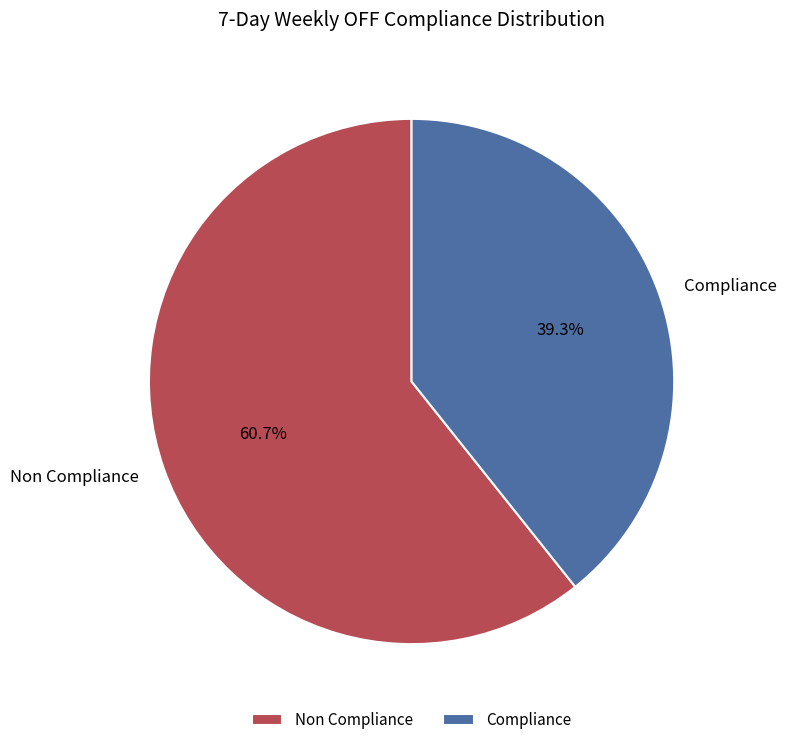

Rank the categories by value from highest to lowest.

Non Compliance, Compliance